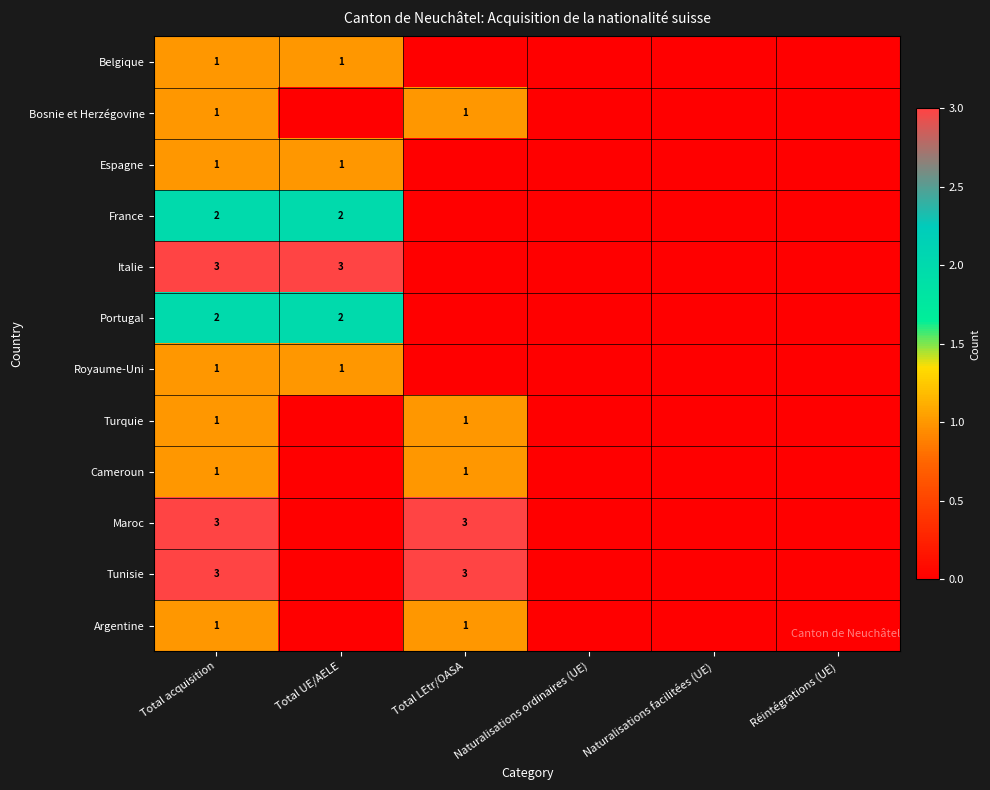

Which series changed the most between Total acquisition and Naturalisations ordinaires (UE)?

Italie